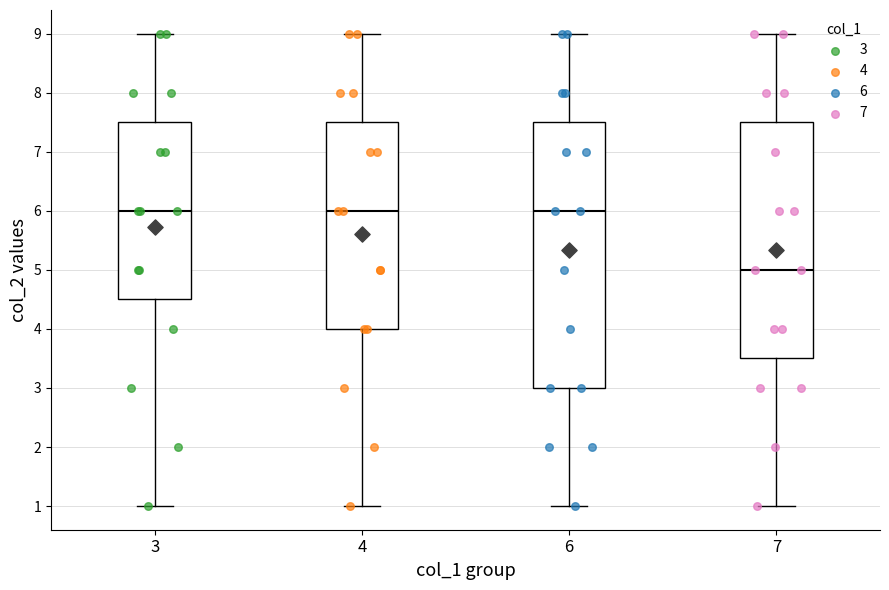

Reading left to right, transcribe this box plot: for each box, give where its median line is, the range the box spans, and where its two whiskers end, as read against the y-axis. The values are not printed on the chart, so give them approximately, as read against the axis.

3: median 6.0, box 4.5 to 7.5, whiskers 1.0 to 9.0
4: median 6.0, box 4.0 to 7.5, whiskers 1.0 to 9.0
6: median 6.0, box 3.0 to 7.5, whiskers 1.0 to 9.0
7: median 5.0, box 3.5 to 7.5, whiskers 1.0 to 9.0